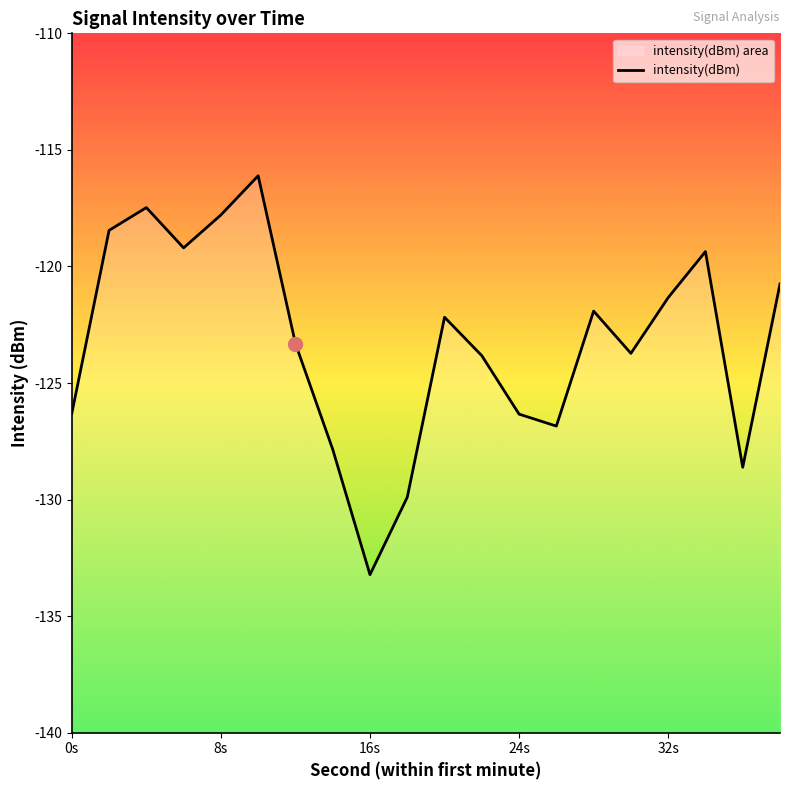

Which category has the lowest value across all series?

16s